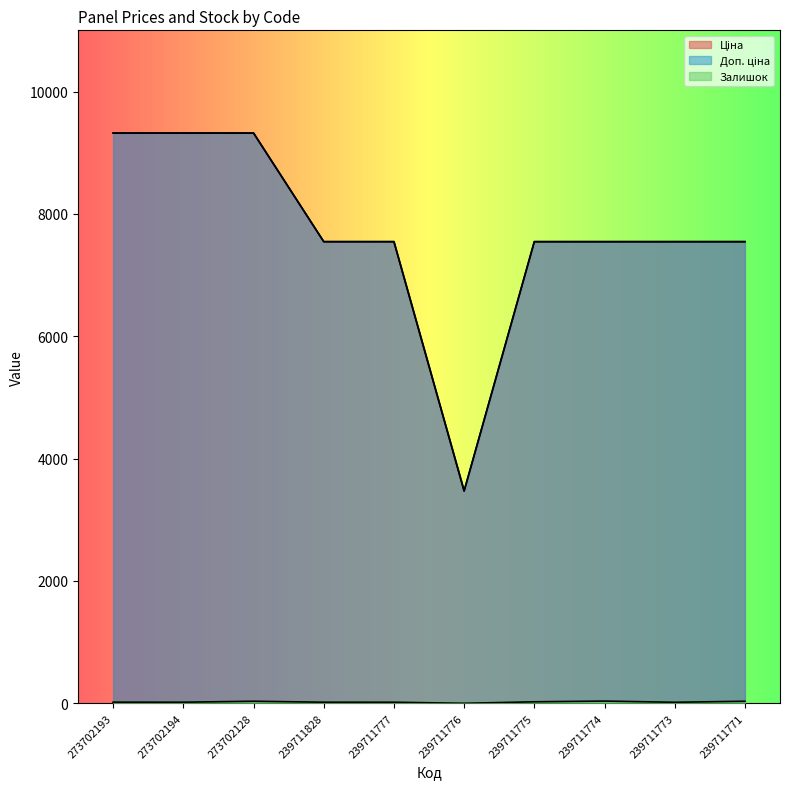

True or false: Доп. ціна has more than 1 points higher than both neighbors.

False